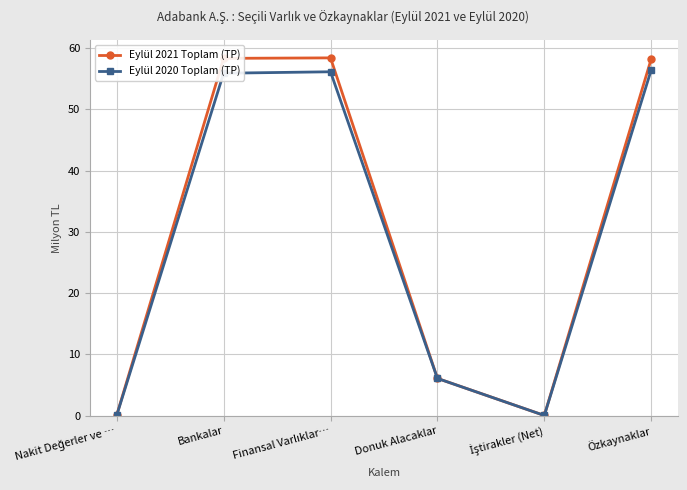

What is the approximate value of Eylül 2021 Toplam (TP) at Bankalar?

58.3